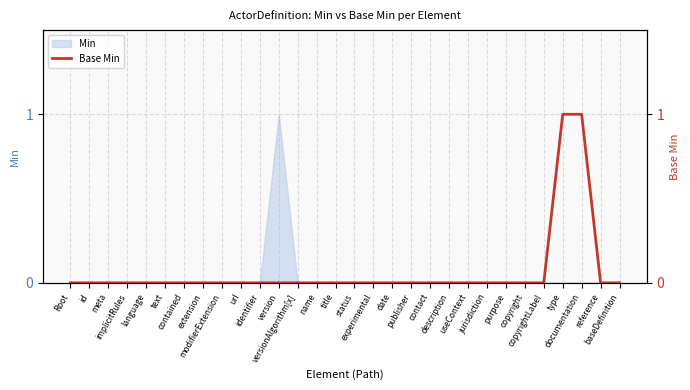

True or false: the data shows 0 at publisher.

False